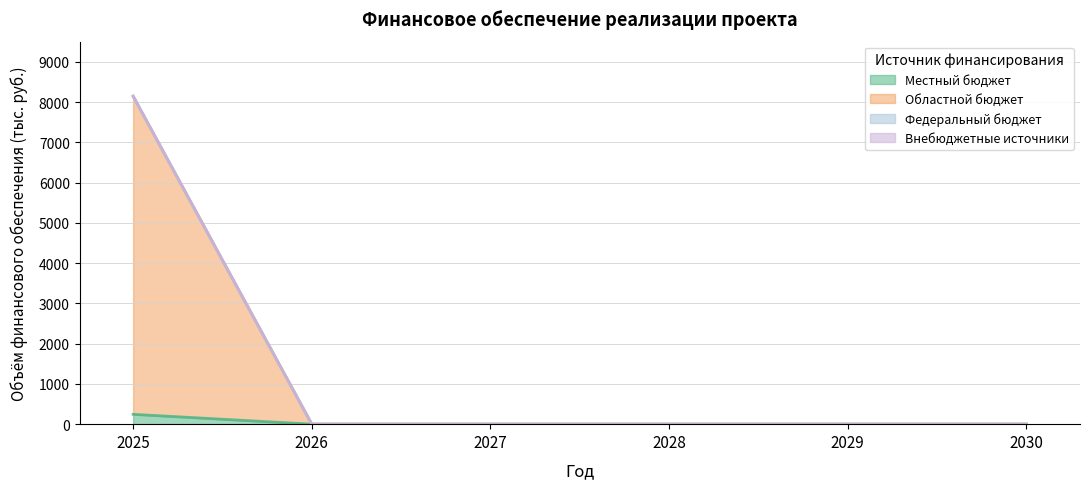

True or false: Местный бюджет and Областной бюджет intersect in this chart.

False